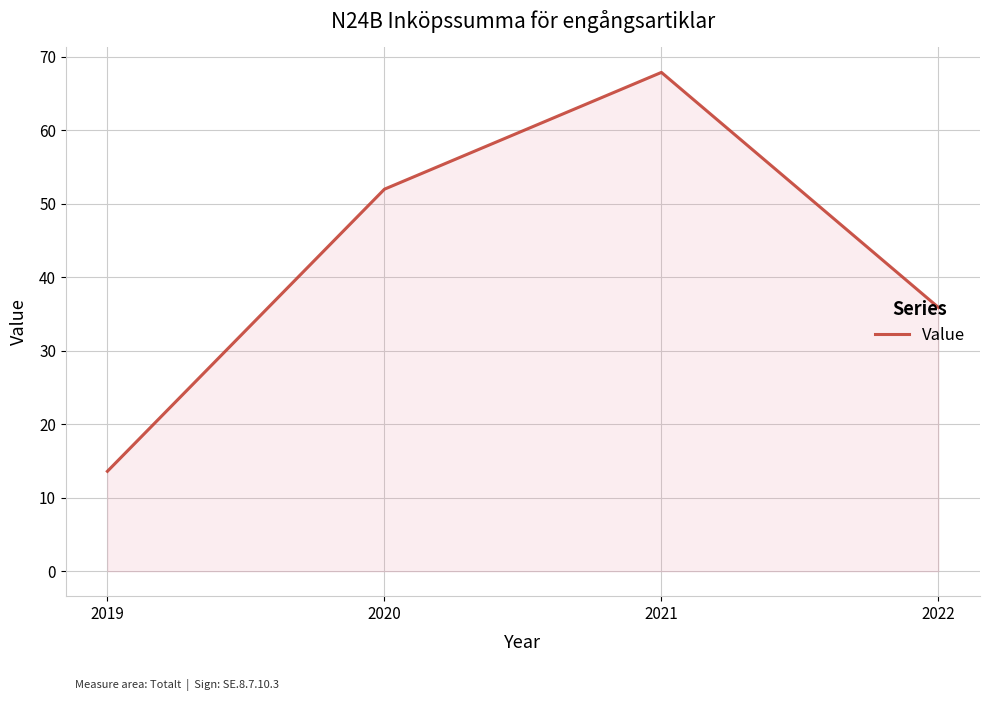

True or false: the data shows 4.1 at 2019.

False